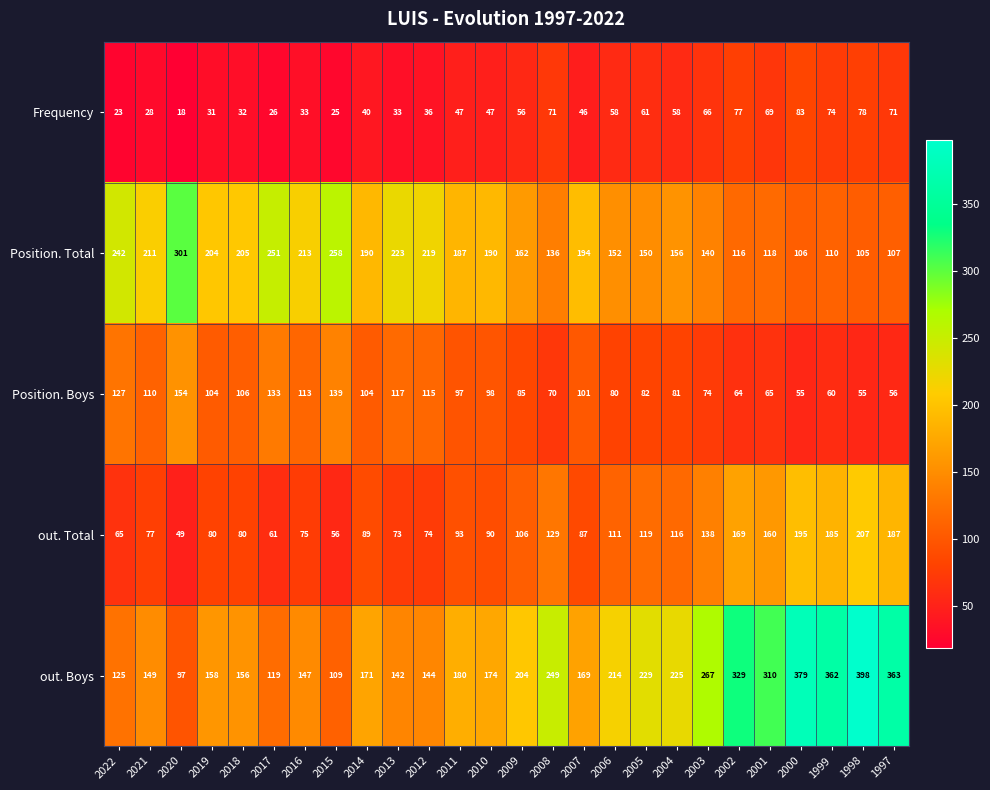

The value of out. Boys at 2020 is 168. True or false?

False